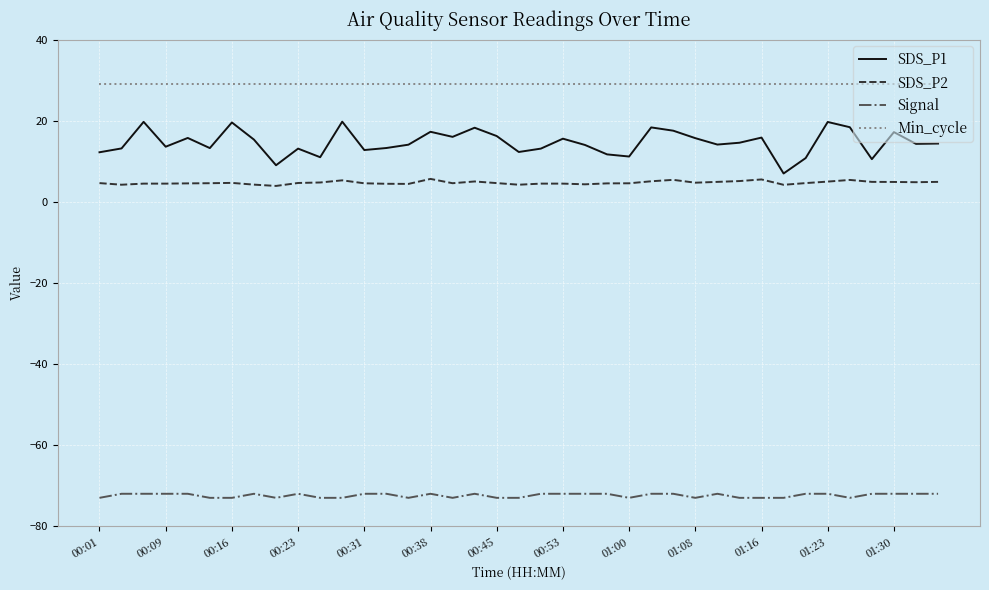

Which series has the largest range (max minus min)?

SDS_P1